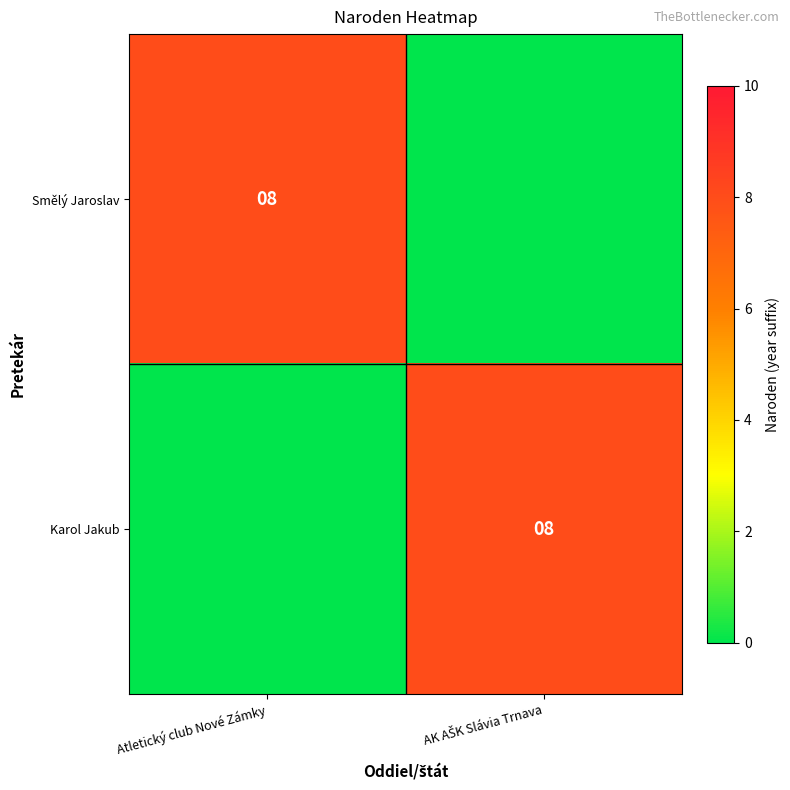

The Smělý Jaroslav series shows 8 at Atletický club Nové Zámky. True or false?

True